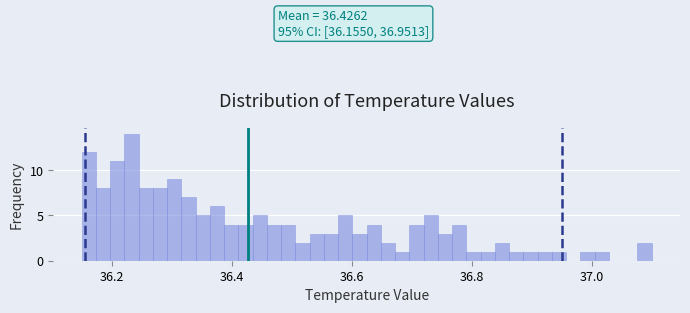

Around what value on the x-axis is the tallest bar? Give the approximate position of its centre, as read against the axis.

36.24